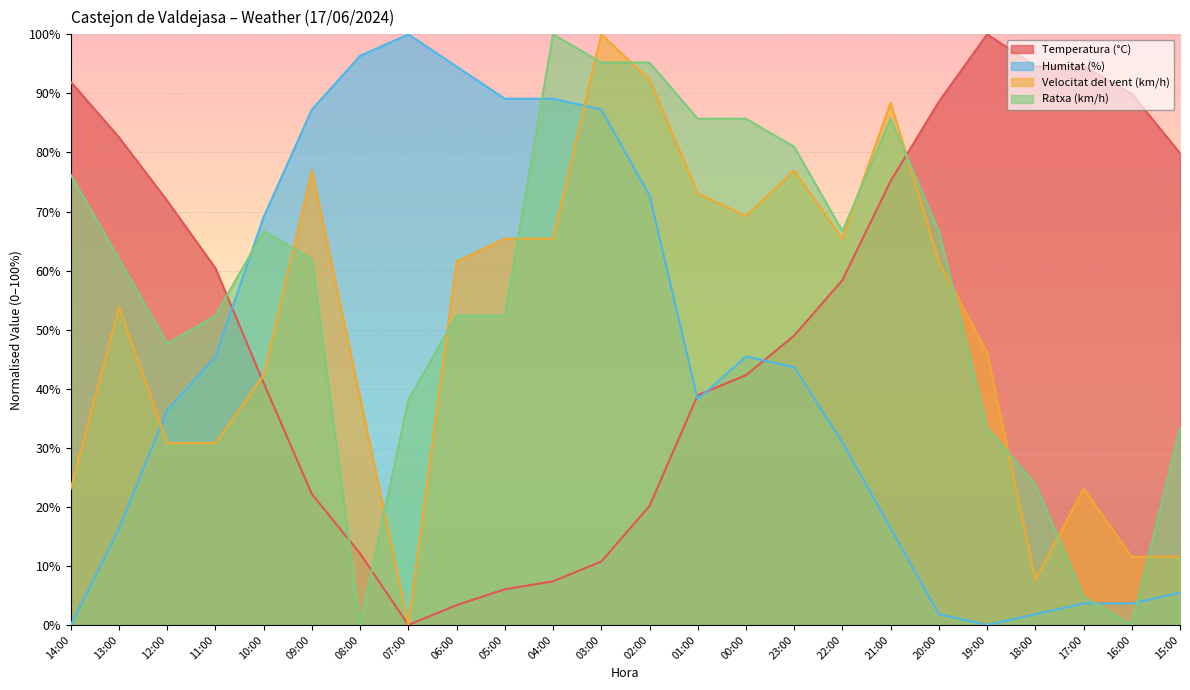

Which series has the largest range (max minus min)?

Temperatura (°C)